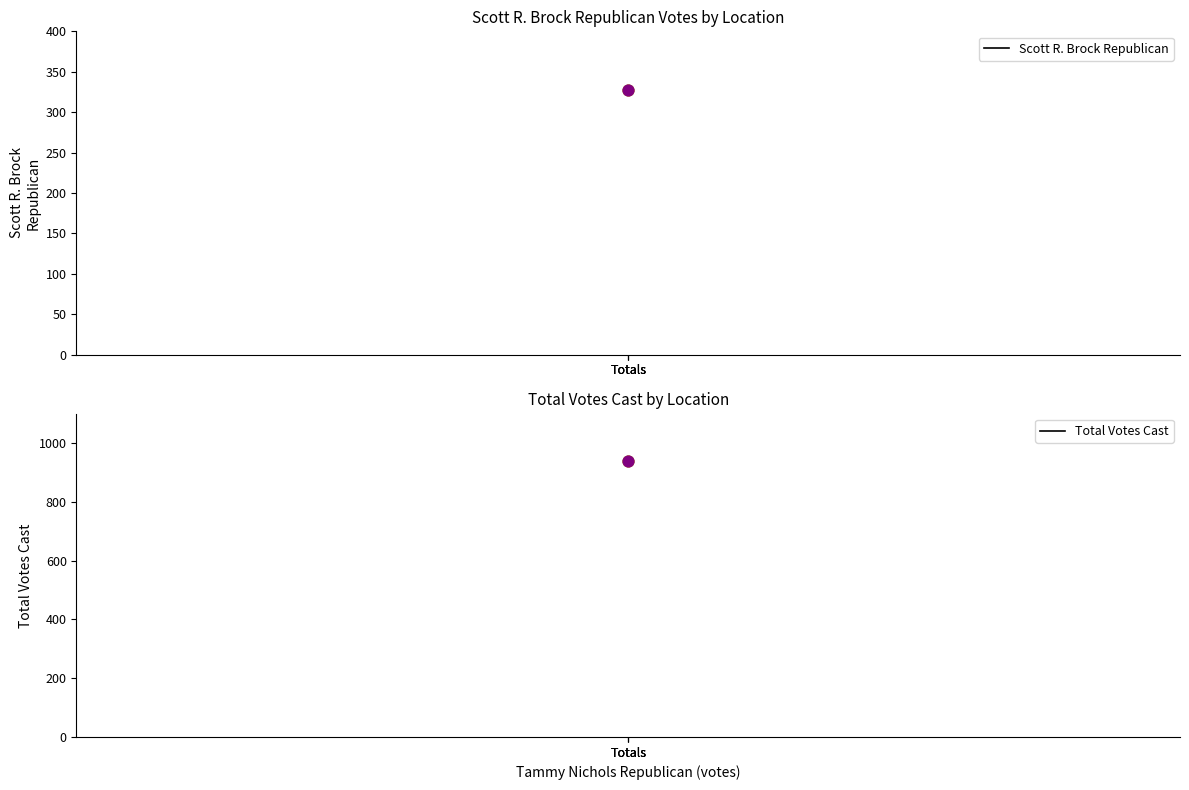

Is the value of Total Votes Cast at Totals greater than the value of Scott R. Brock Republican at Totals?

Yes